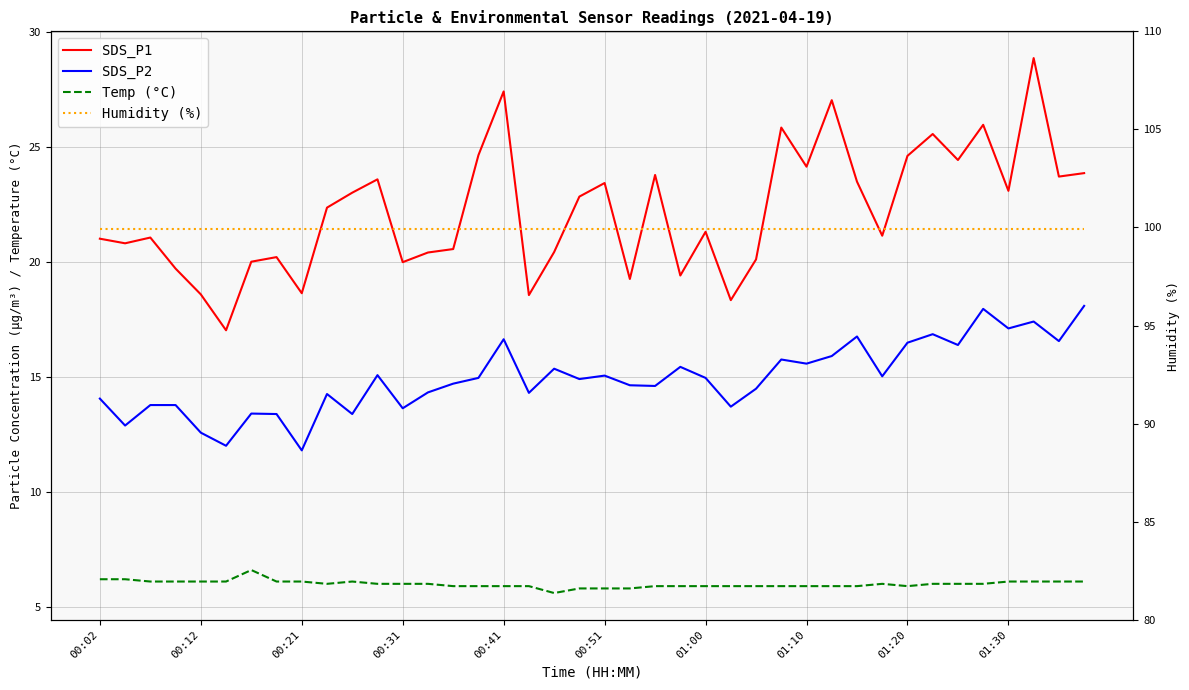

Is it true that SDS_P2 equals 13.8 at 00:31?

True